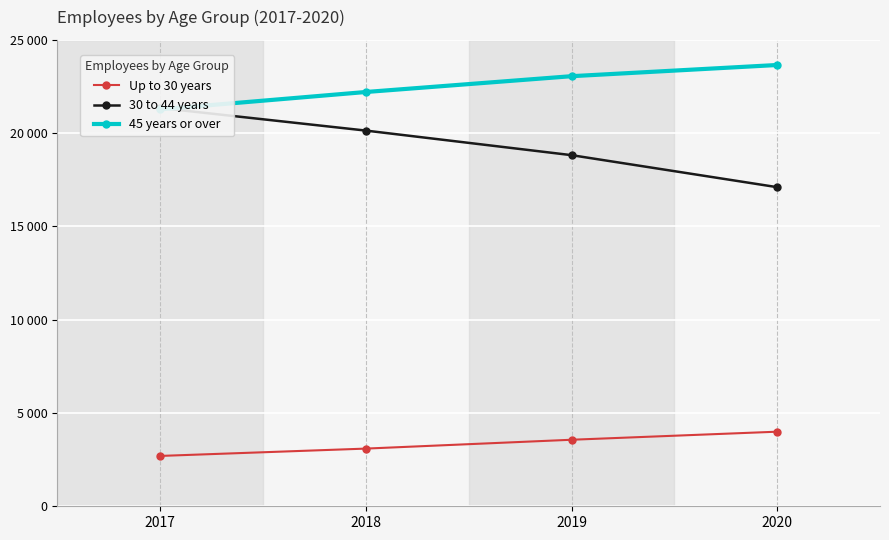

List the labels in order of 45 years or over value, largest first.

2020, 2019, 2018, 2017